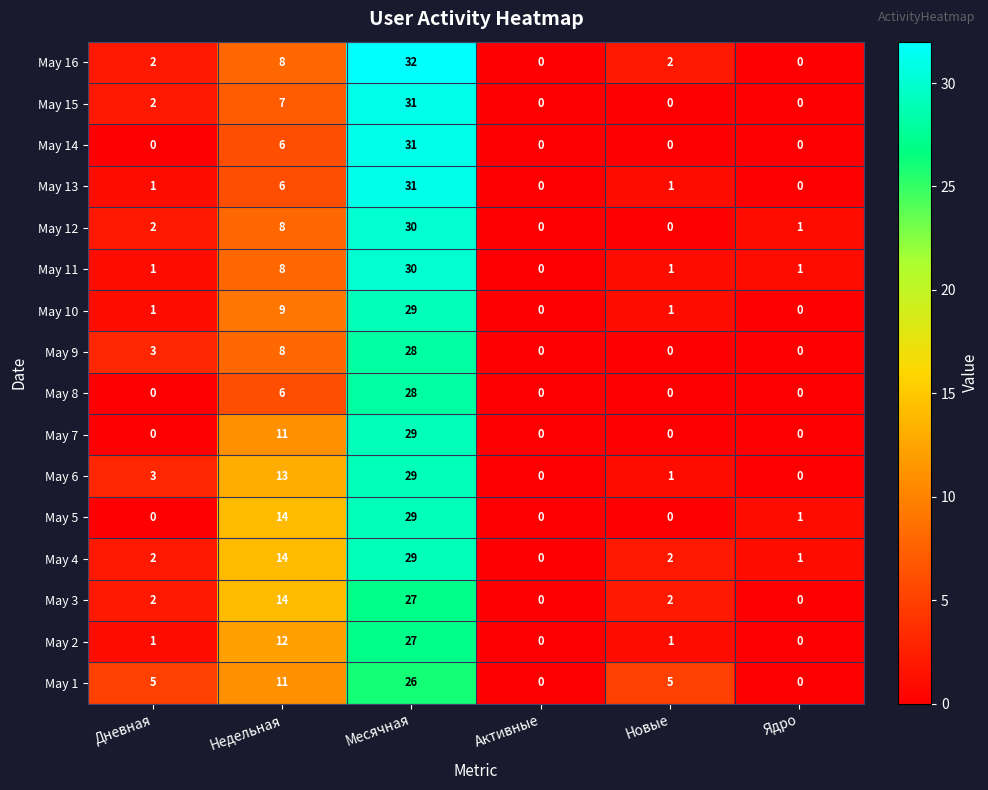

Which series has the largest range (max minus min)?

May 16